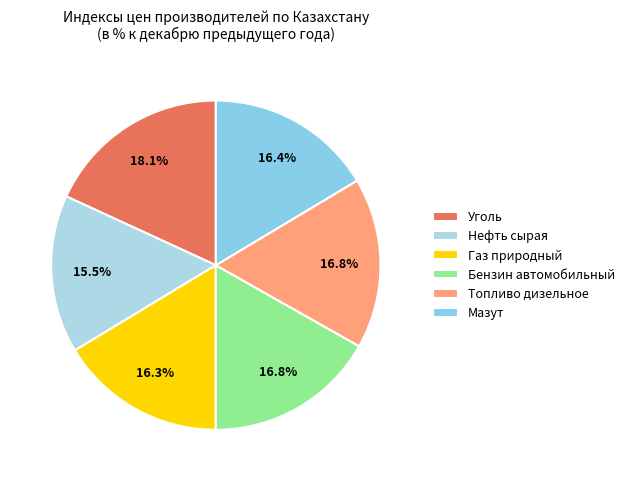

What percentage do Бензин автомобильный and Уголь together represent?

34.9%